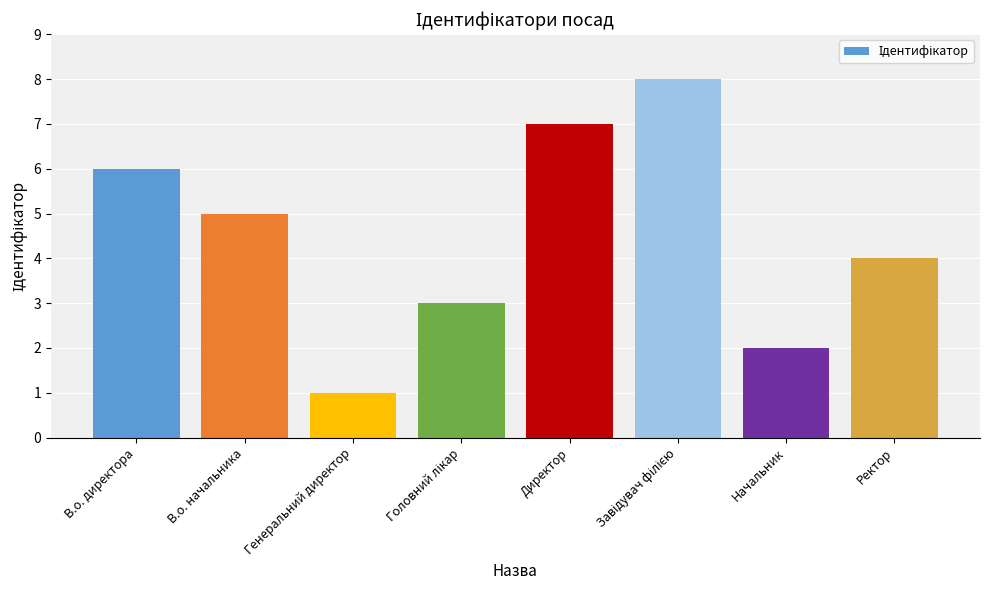

What is the label of the 1st bar from the right?

Ректор